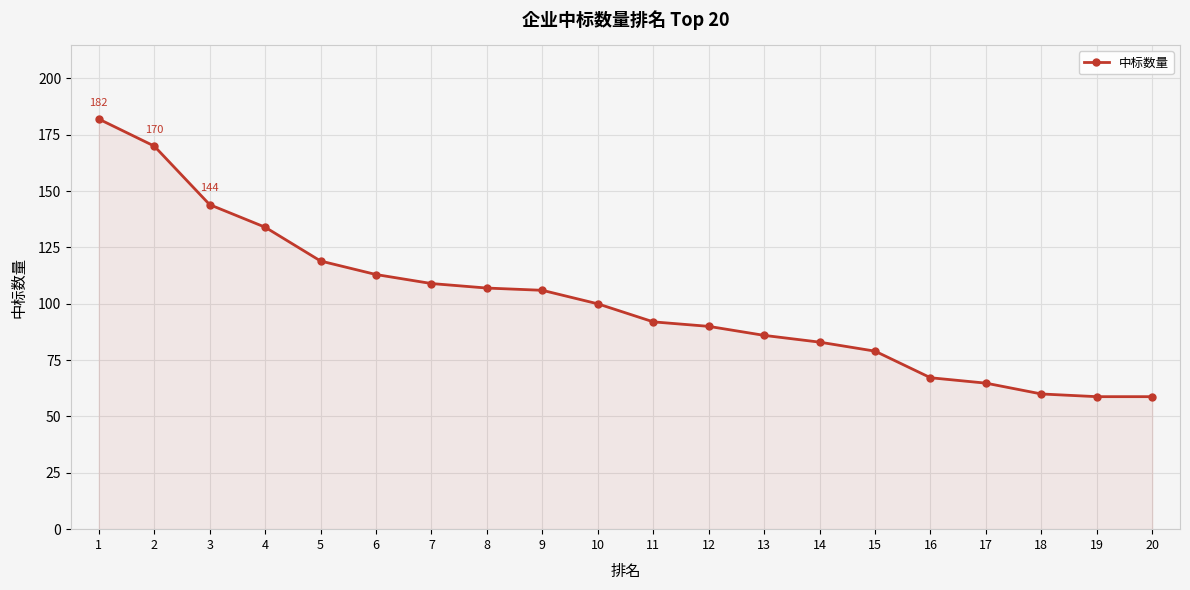

Reading right to left, transcribe all the data shown in this chart.

20=58.8	19=58.8	18=60.0	17=64.8	16=67.2	15=79.0	14=83.0	13=86.0	12=90.0	11=92.0	10=100.0	9=106.0	8=107.0	7=109.0	6=113.0	5=119.0	4=134.0	3=144.0	2=170.0	1=182.0